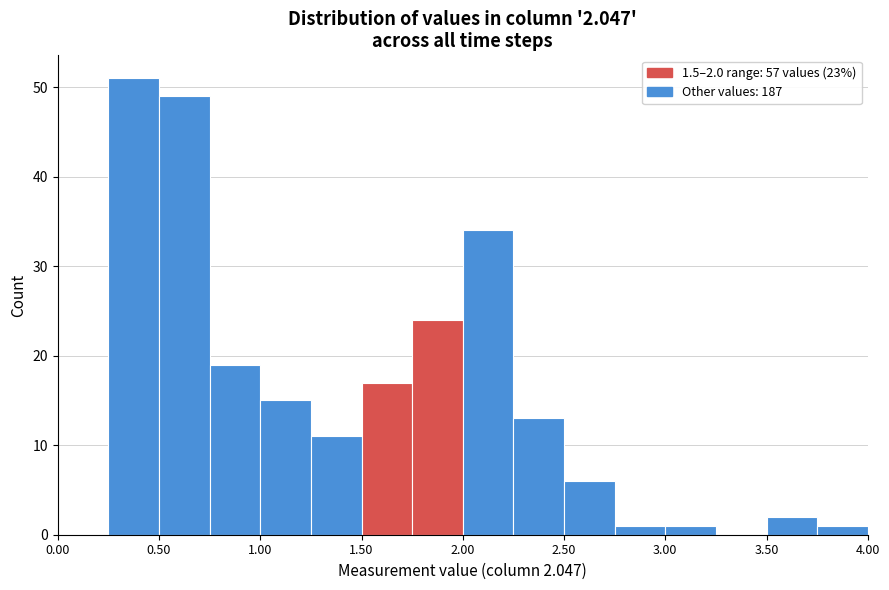

Which range on the x-axis has the tallest bar?

0.25 to 0.50